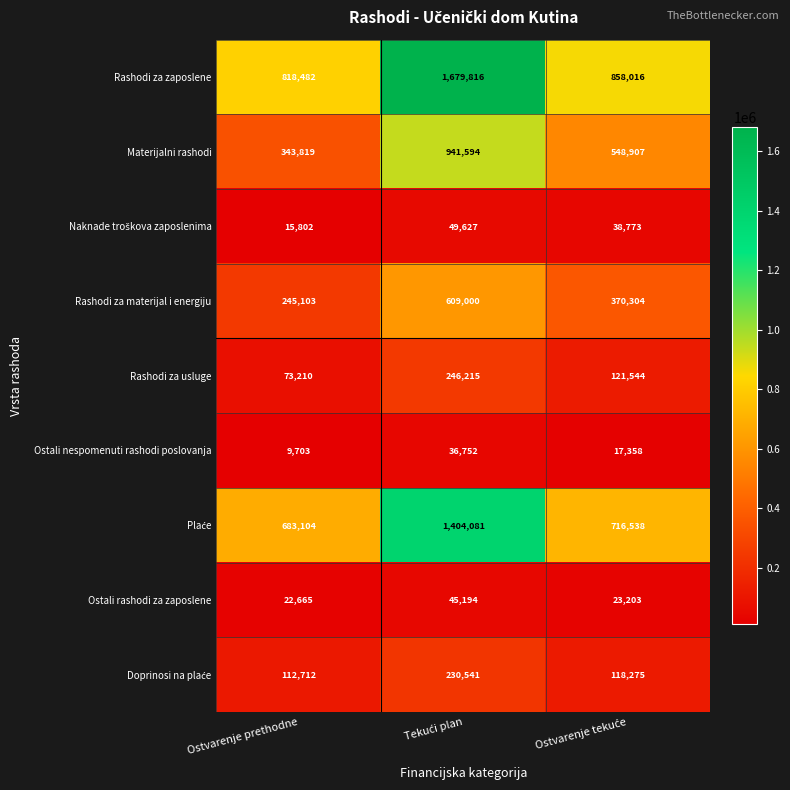

Which series has the largest total across all categories?

Rashodi za zaposlene